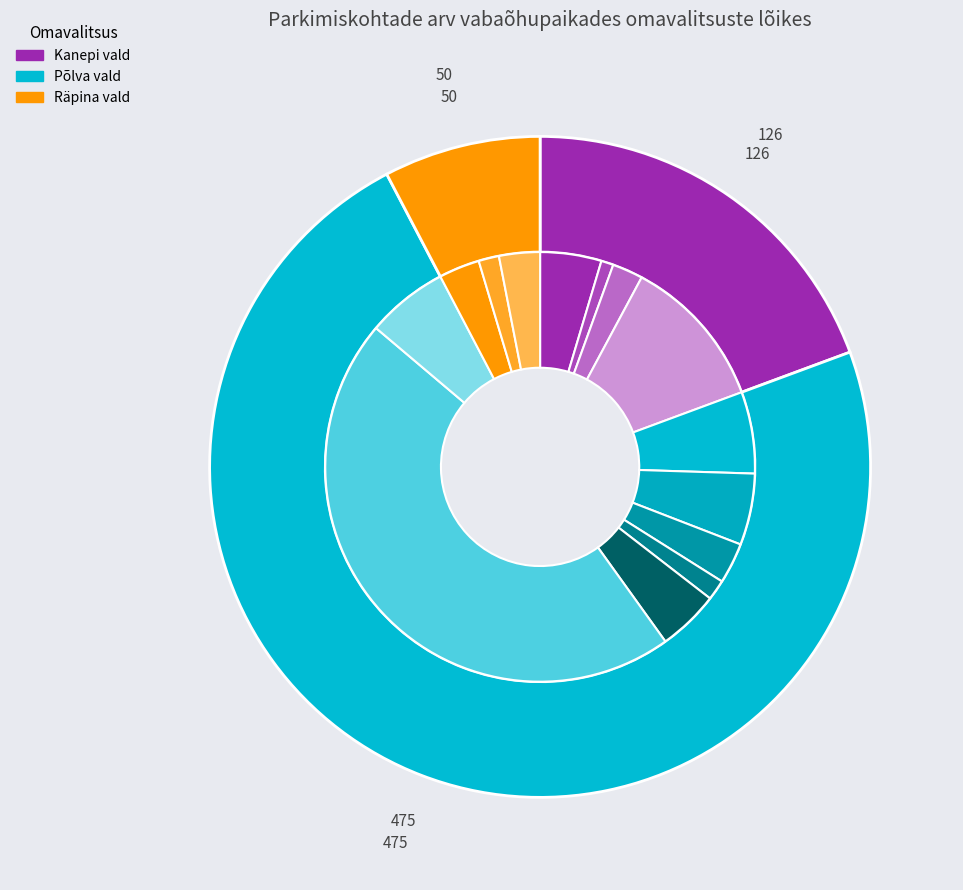

What percentage is the 11 slice, to the nearest percent?

2%